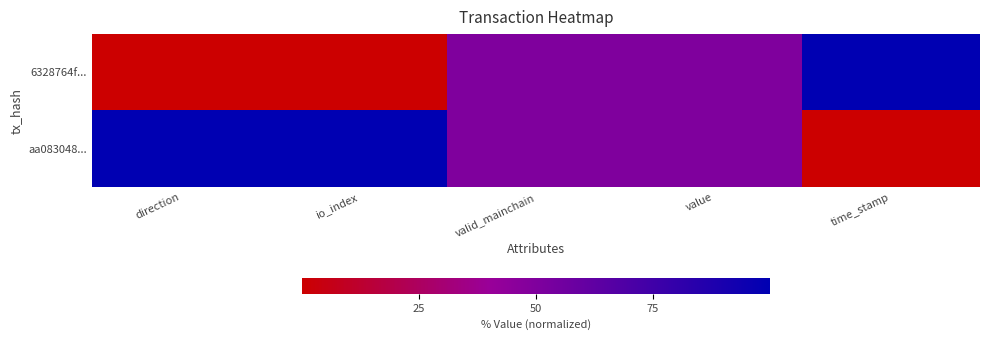

Which series has the largest total across all categories?

aa083048...